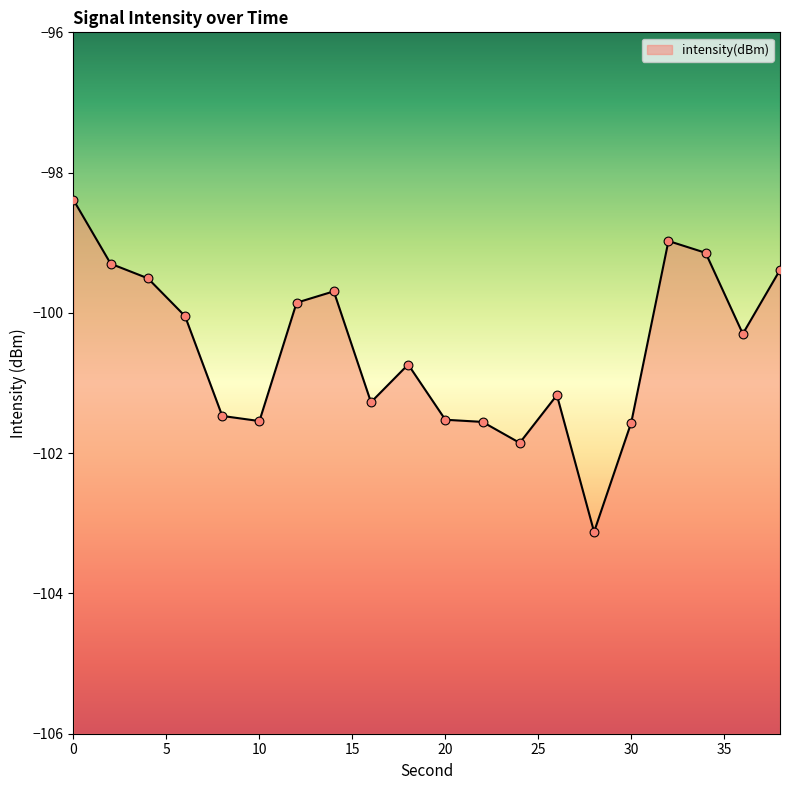

Between 6 and 10, which is larger?

6